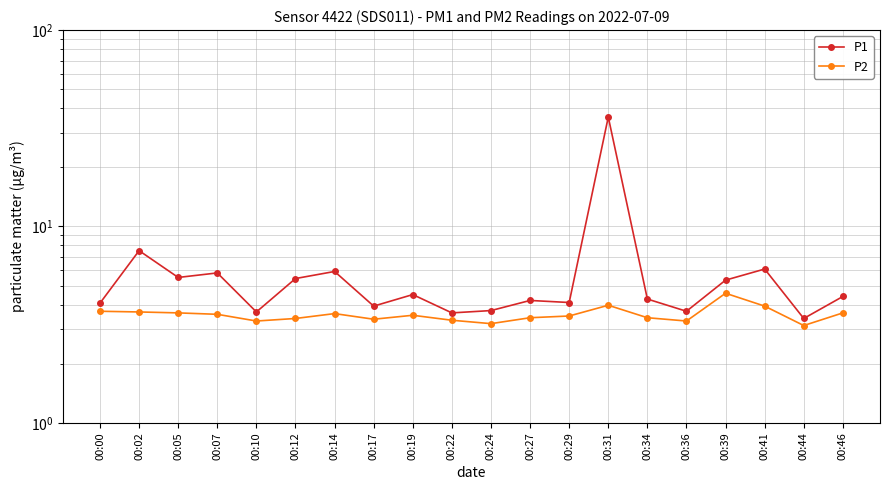

Between 00:12 and 00:07, which is larger?

00:07